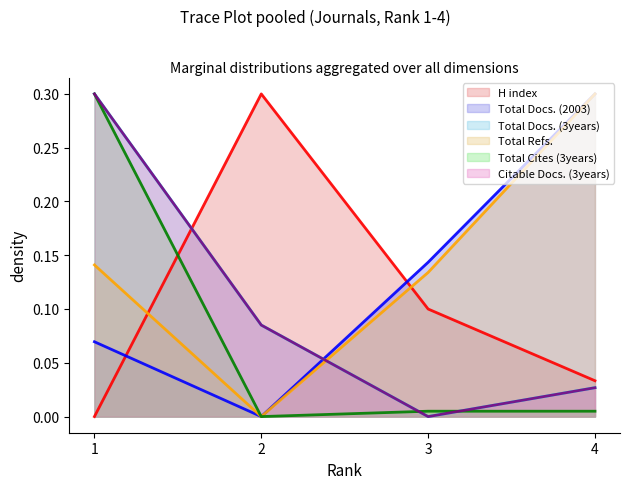

What is the greatest value displayed?

0.3